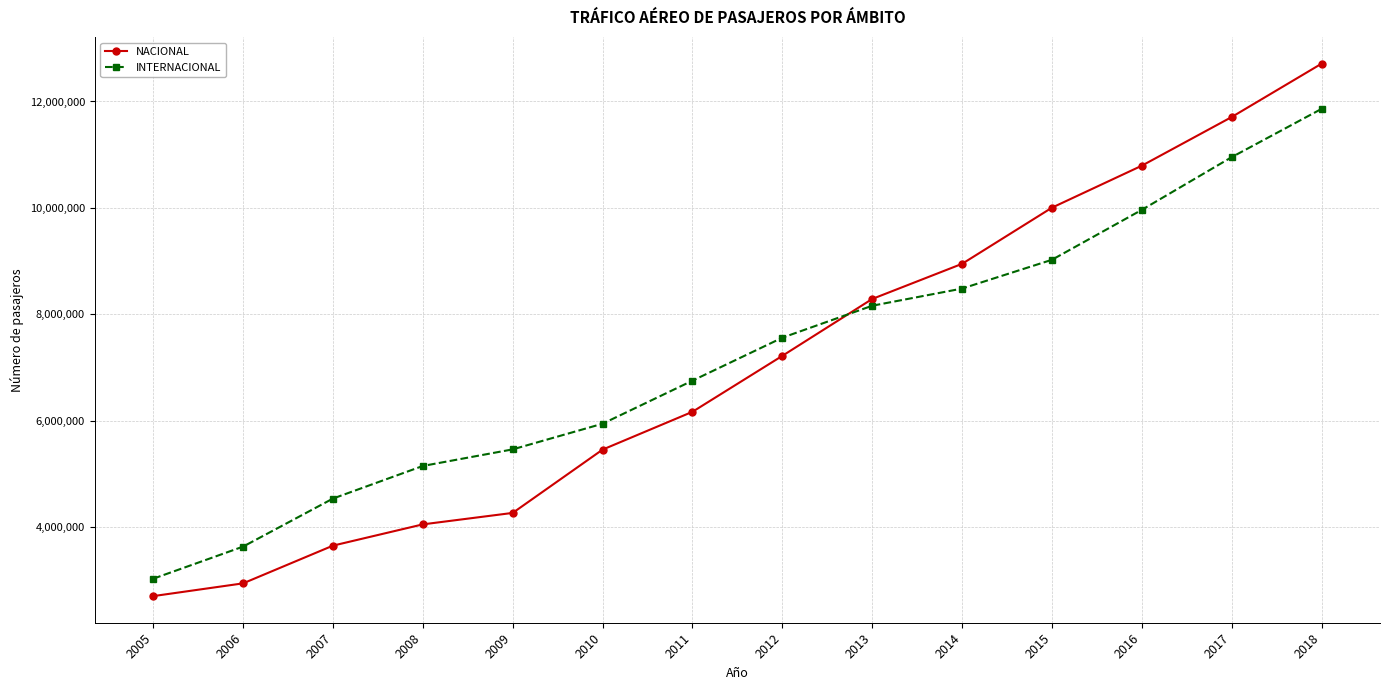

What is the difference between the maximum and minimum values in the INTERNACIONAL series?

8827284